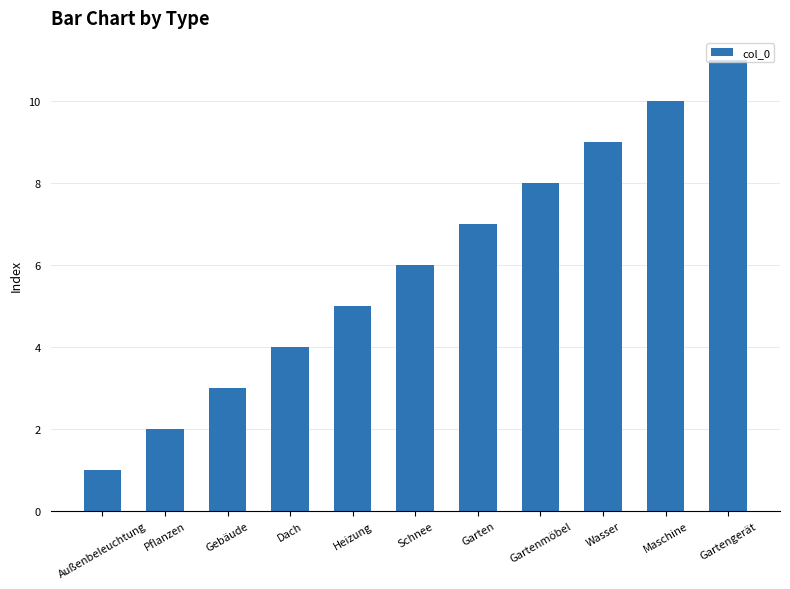

Does the chart contain any negative values?

No